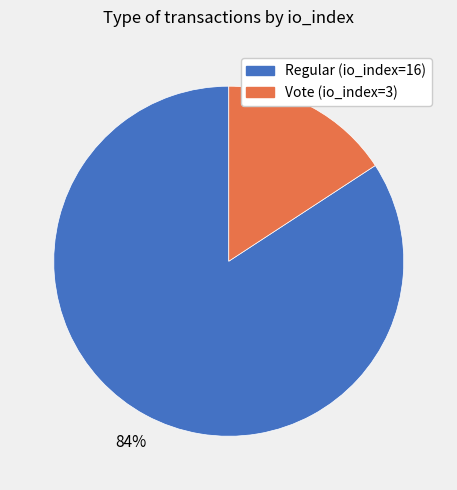

What percentage is the Vote (io_index=3) slice, to the nearest percent?

16%